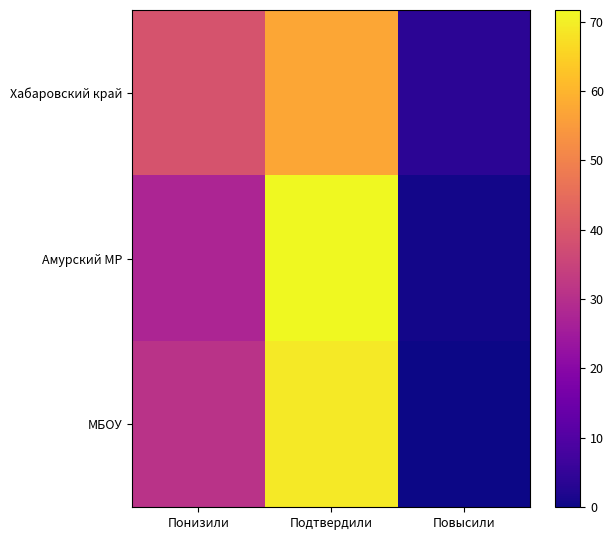

Which series has the largest total across all categories?

Хабаровский край